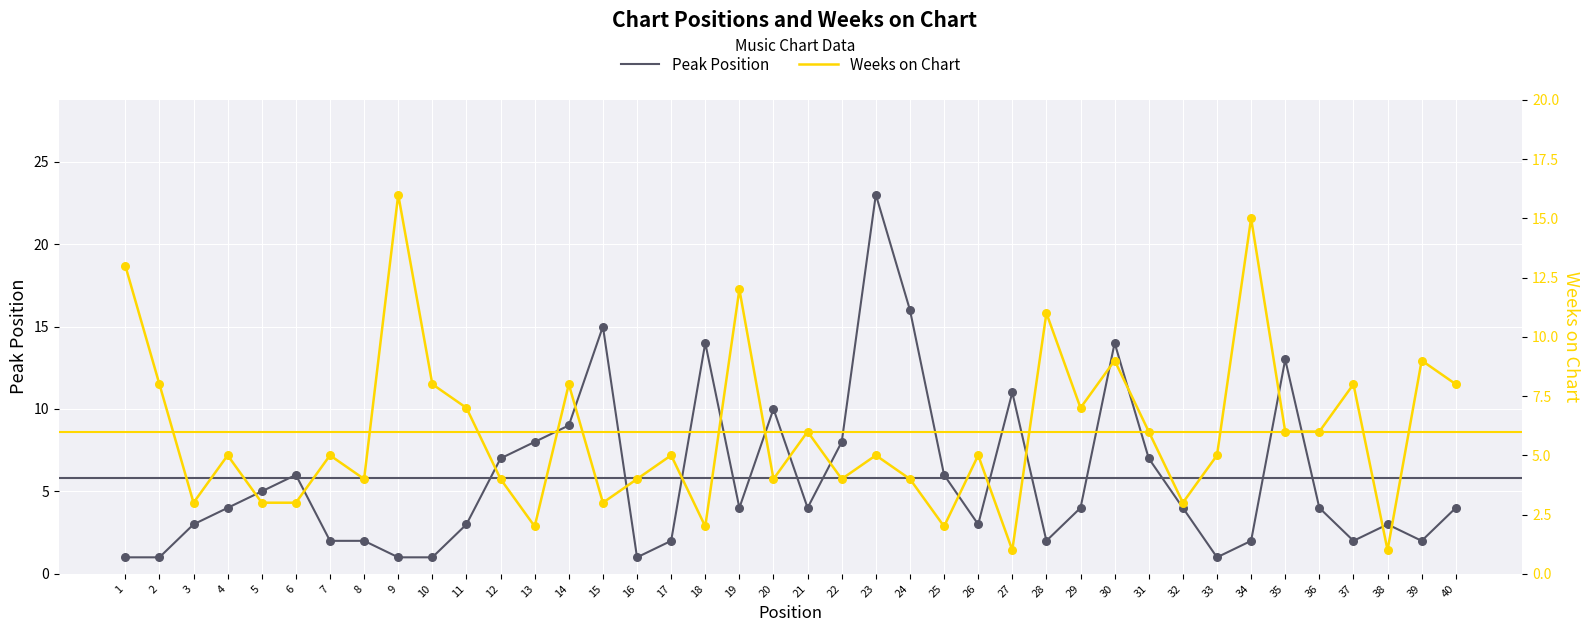

At which category is the sum across all series the highest?

23